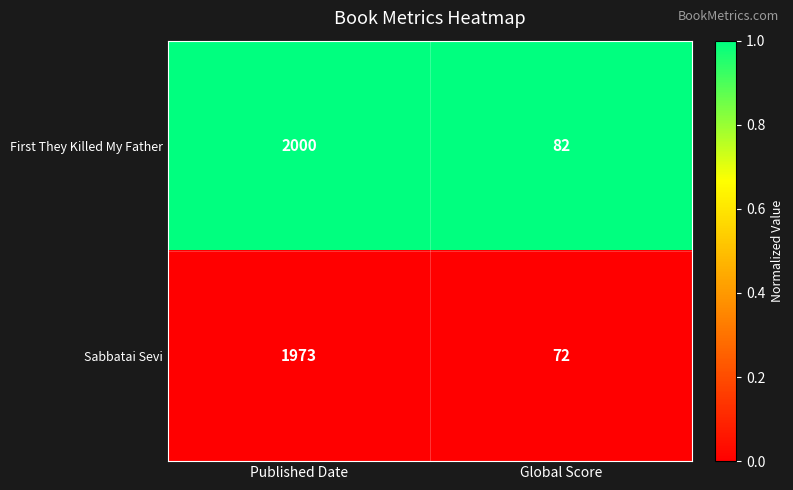

What is the total value across all series at Global Score?

154